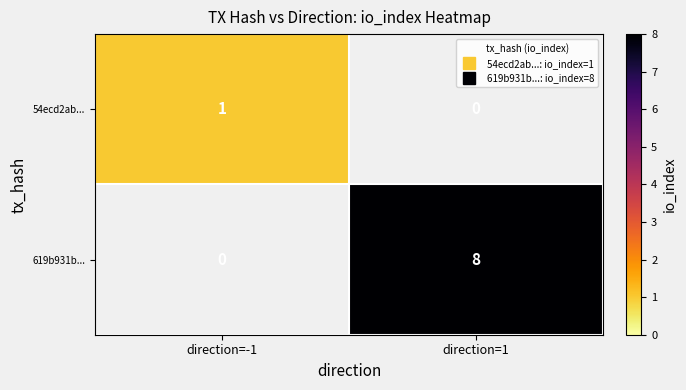

What is the maximum value shown in the chart?

8.0